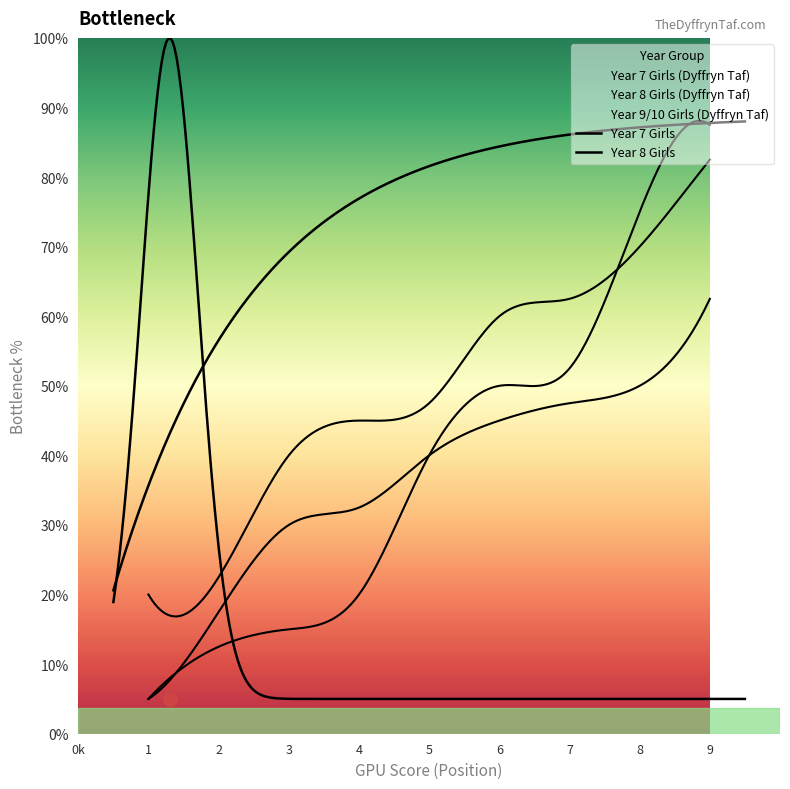

Is this an area chart (filled region under the line)?

No